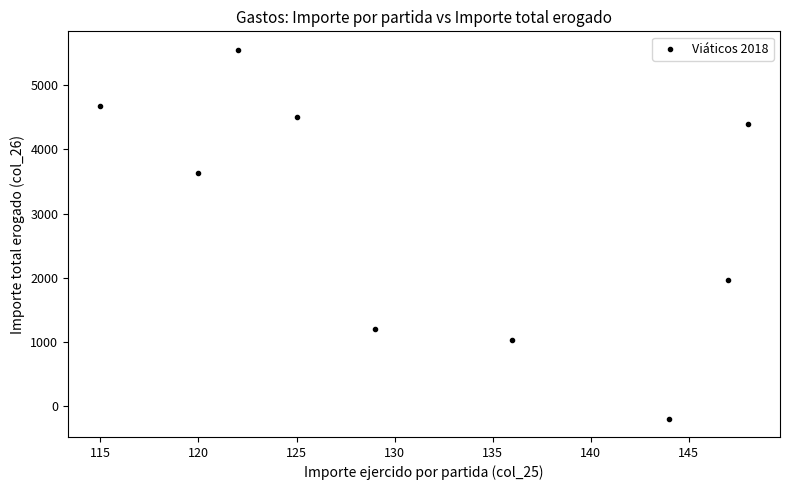

What Y value in the scatter plot is closest to 2679?

1958.0